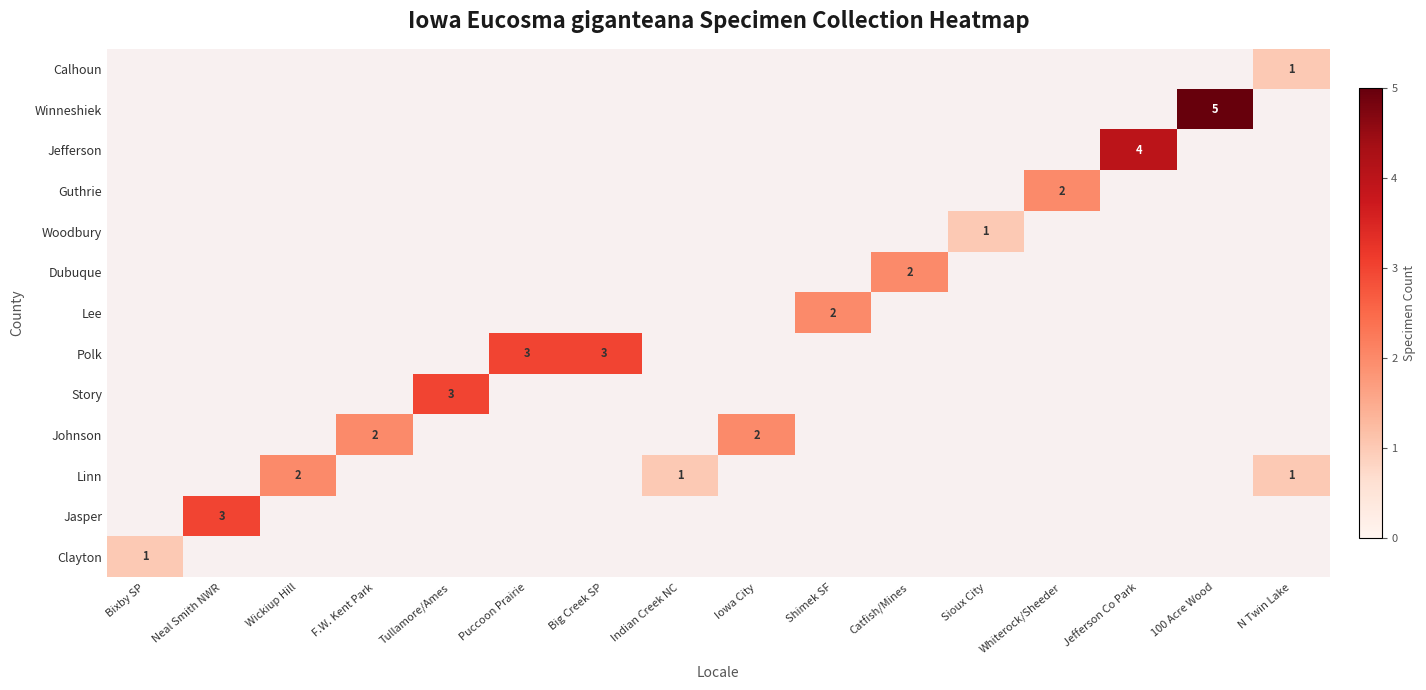

The Winneshiek series shows 8 at 100 Acre Wood. True or false?

False